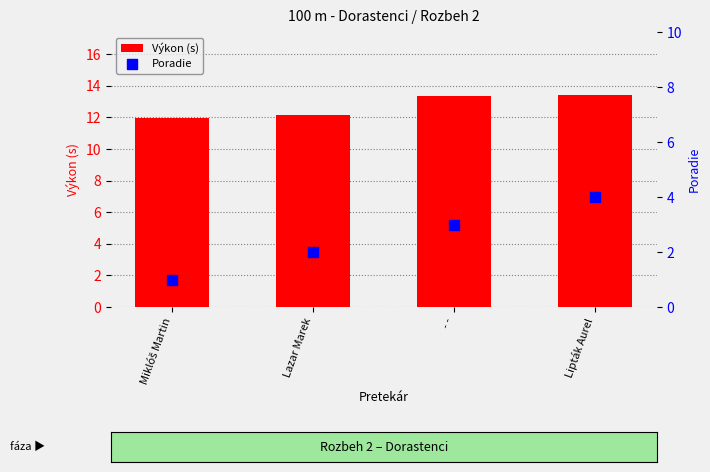

What are all the series names shown in the legend?

Výkon (s), Poradie